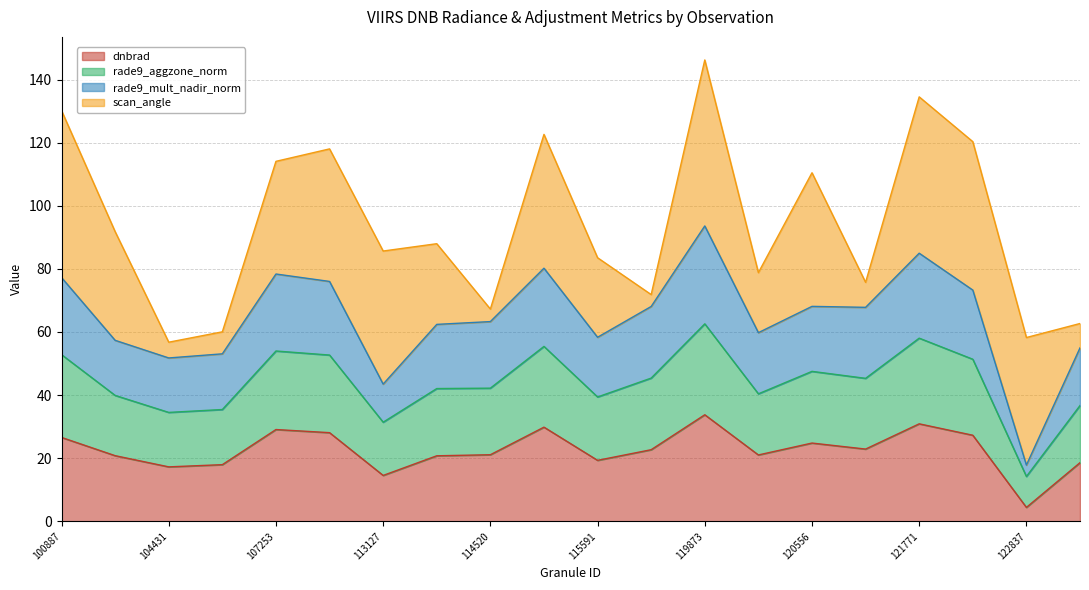

How many interior local peaks does the dnbrad series have?

5